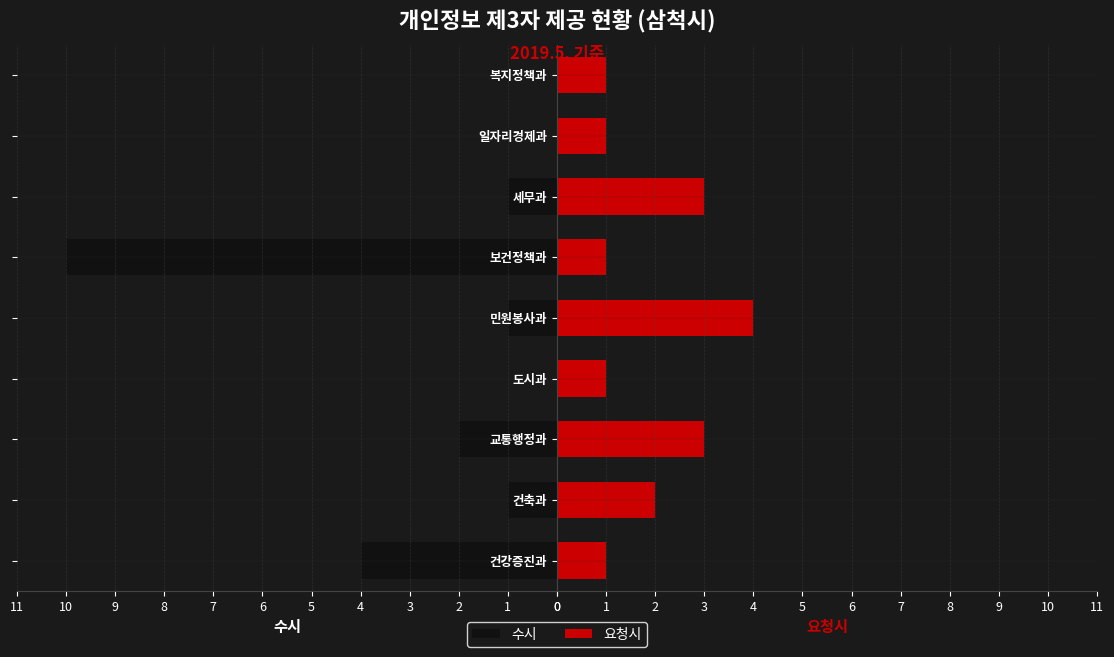

Between 건축과 and 복지정책과, which series saw the biggest shift?

수시